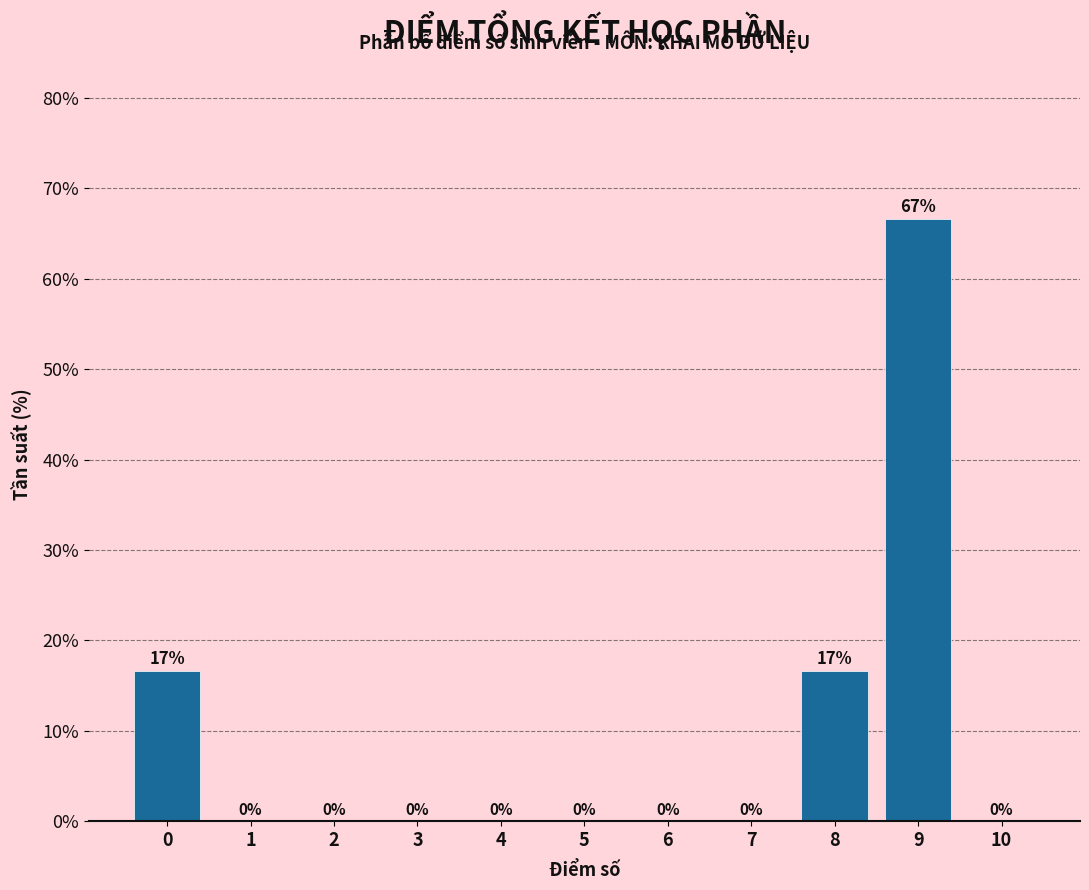

Which label corresponds to the largest value in the chart?

9